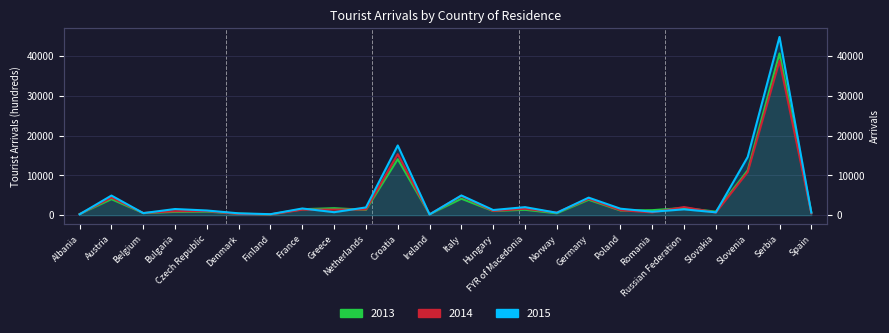

Which series has the largest range (max minus min)?

2015